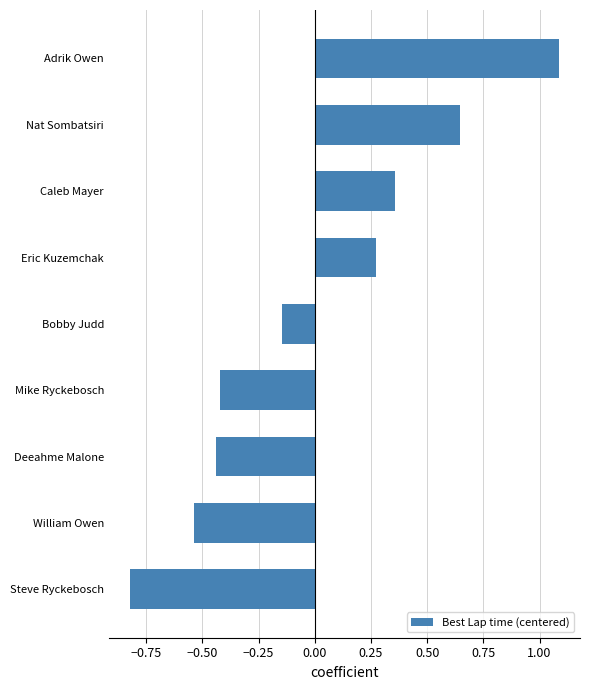

At which category does the chart reach its minimum across all series?

Steve Ryckebosch